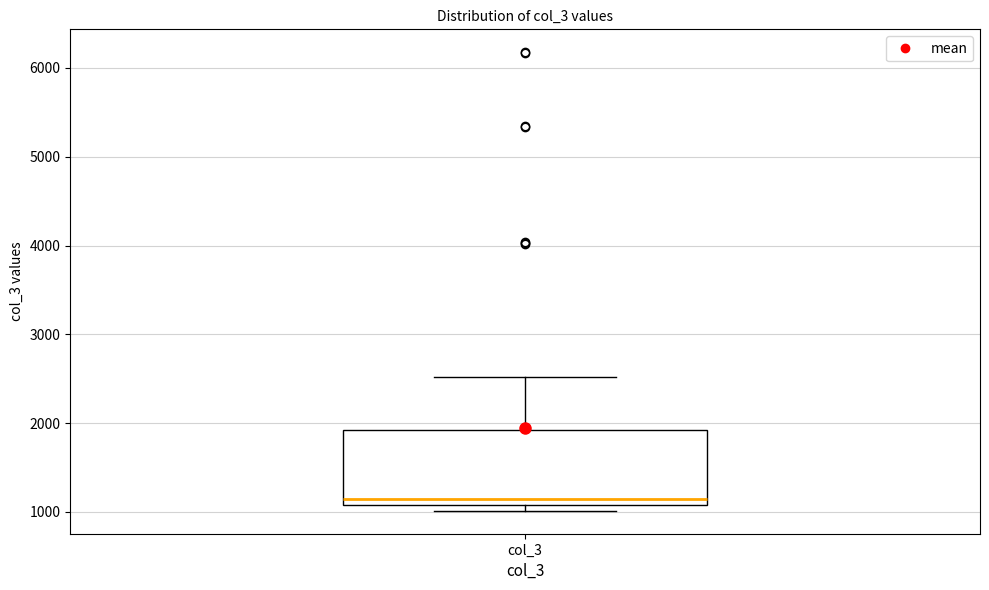

Read this box plot against the y-axis: the position of the median line, the range covered by the box, and the ends of both whiskers. The values are not printed on the chart, so give them approximately, as read against the axis.

median 1100 (just above the box's lower edge), box 1100 to 1900, whiskers 1000 to 2500